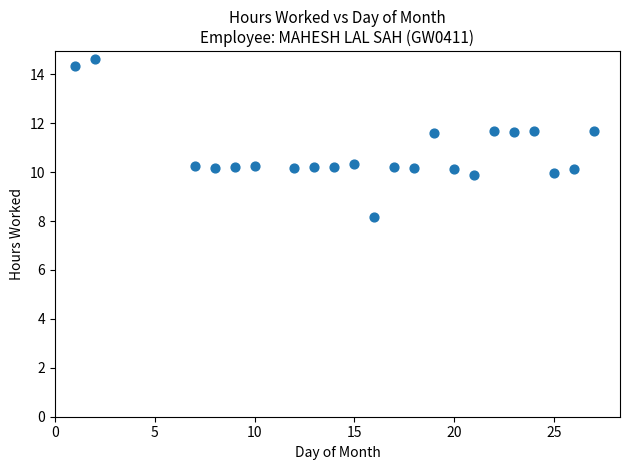

What is the range of X values (max minus min)?

26.0